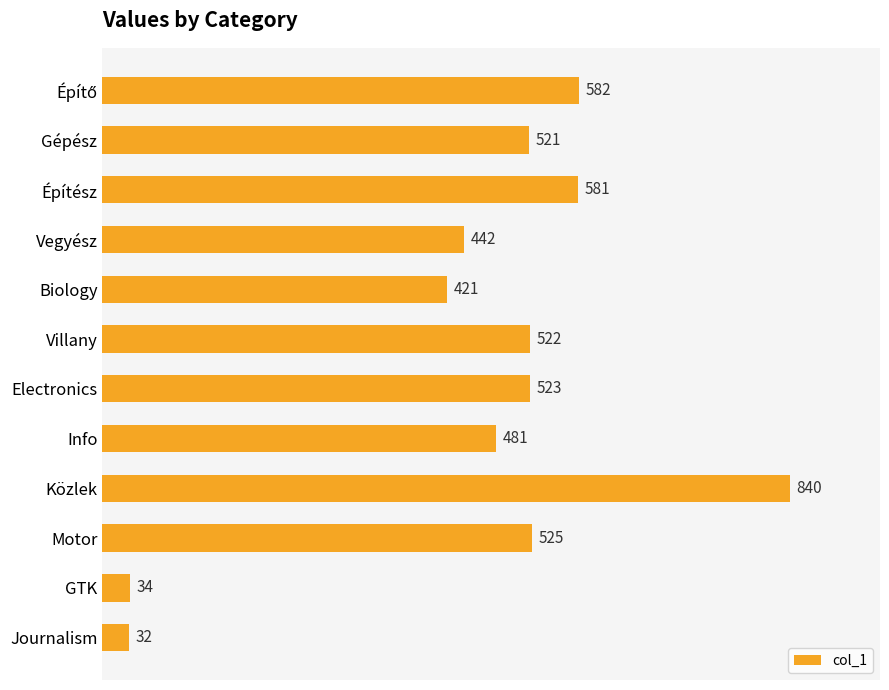

Reading bottom to top, what are all the values shown in this chart?

32	34	525	840	481	523	522	421	442	581	521	582